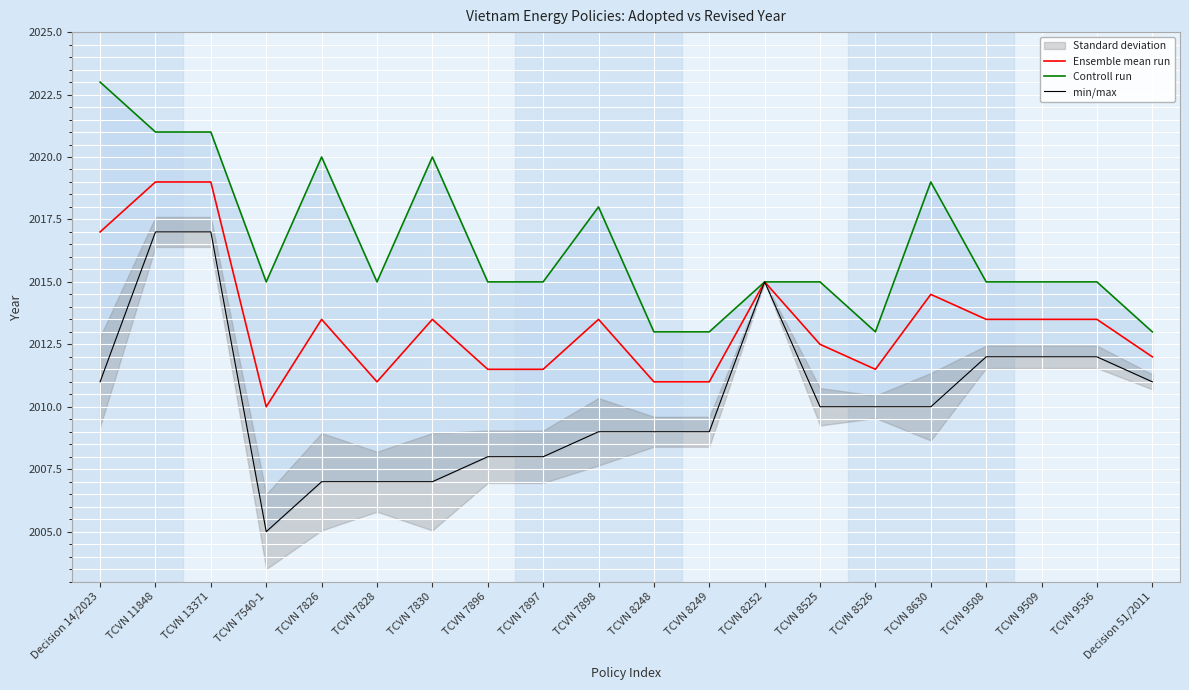

The value of Ensemble mean run at TCVN 7898 is 835.3. True or false?

False